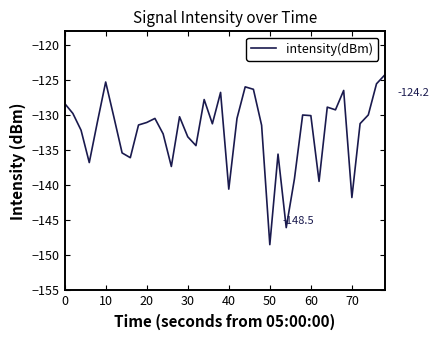

What is the smallest value displayed?

-148.5